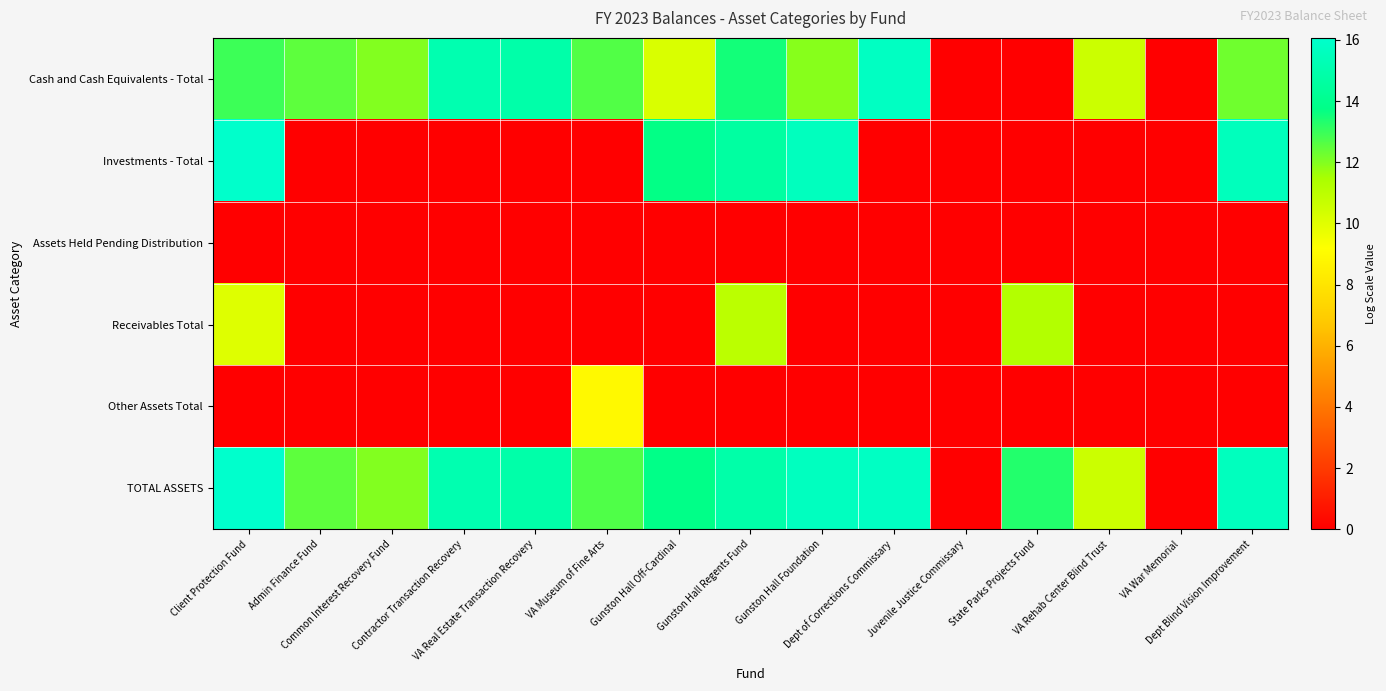

Between State Parks Projects Fund and Juvenile Justice Commissary, which is larger?

State Parks Projects Fund